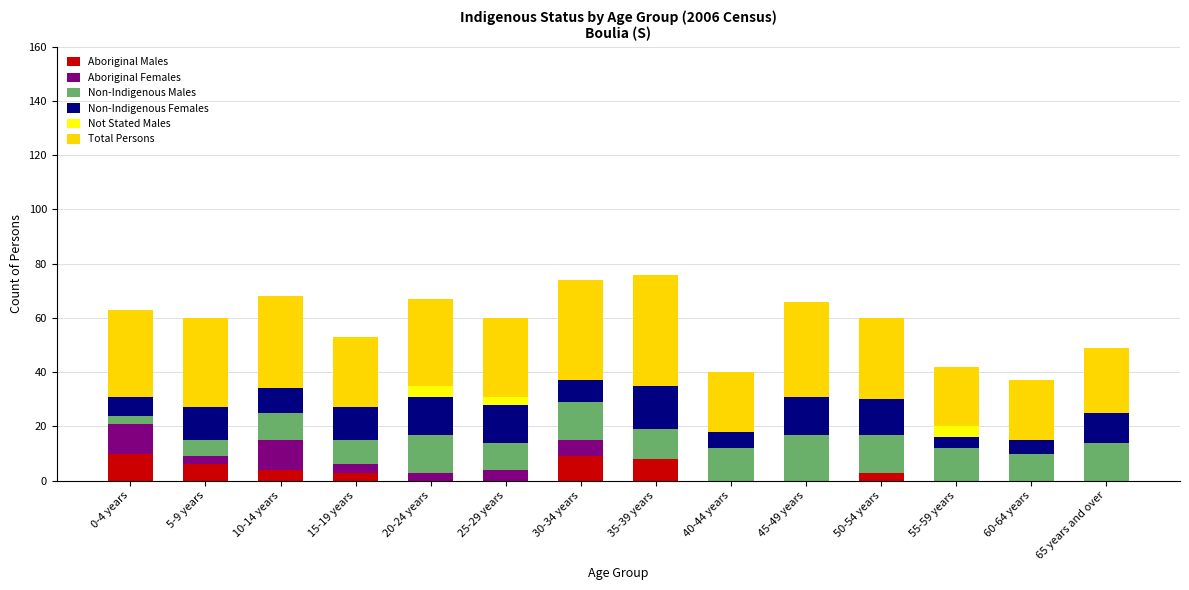

Are the bars horizontal?

No